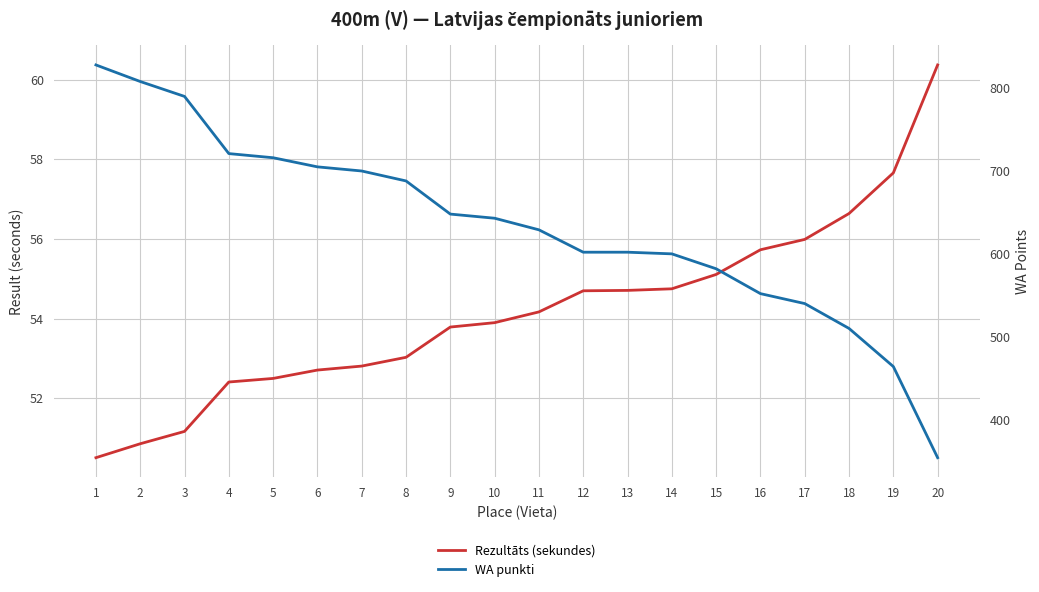

Between 2 and 20, which series saw the biggest shift?

WA punkti